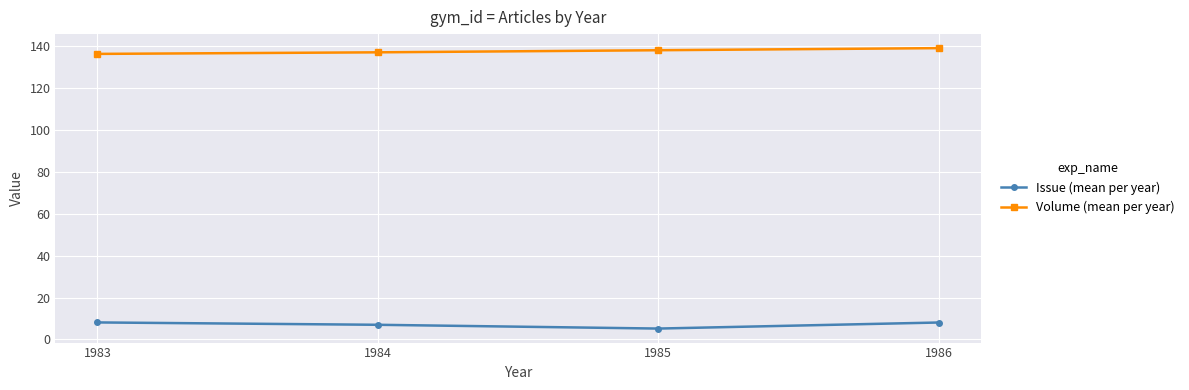

How many values in the Issue (mean per year) series are below 8?

2